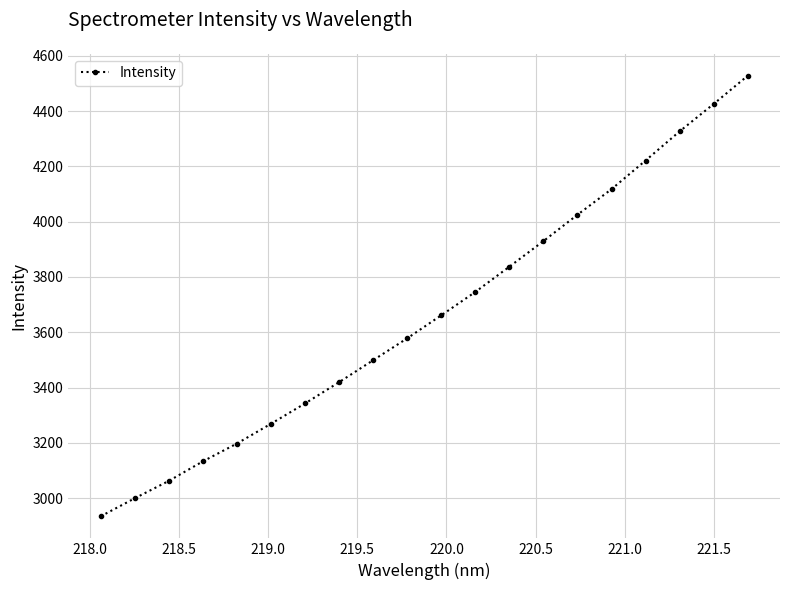

What is the value of the 18th point from the left?

4326.7